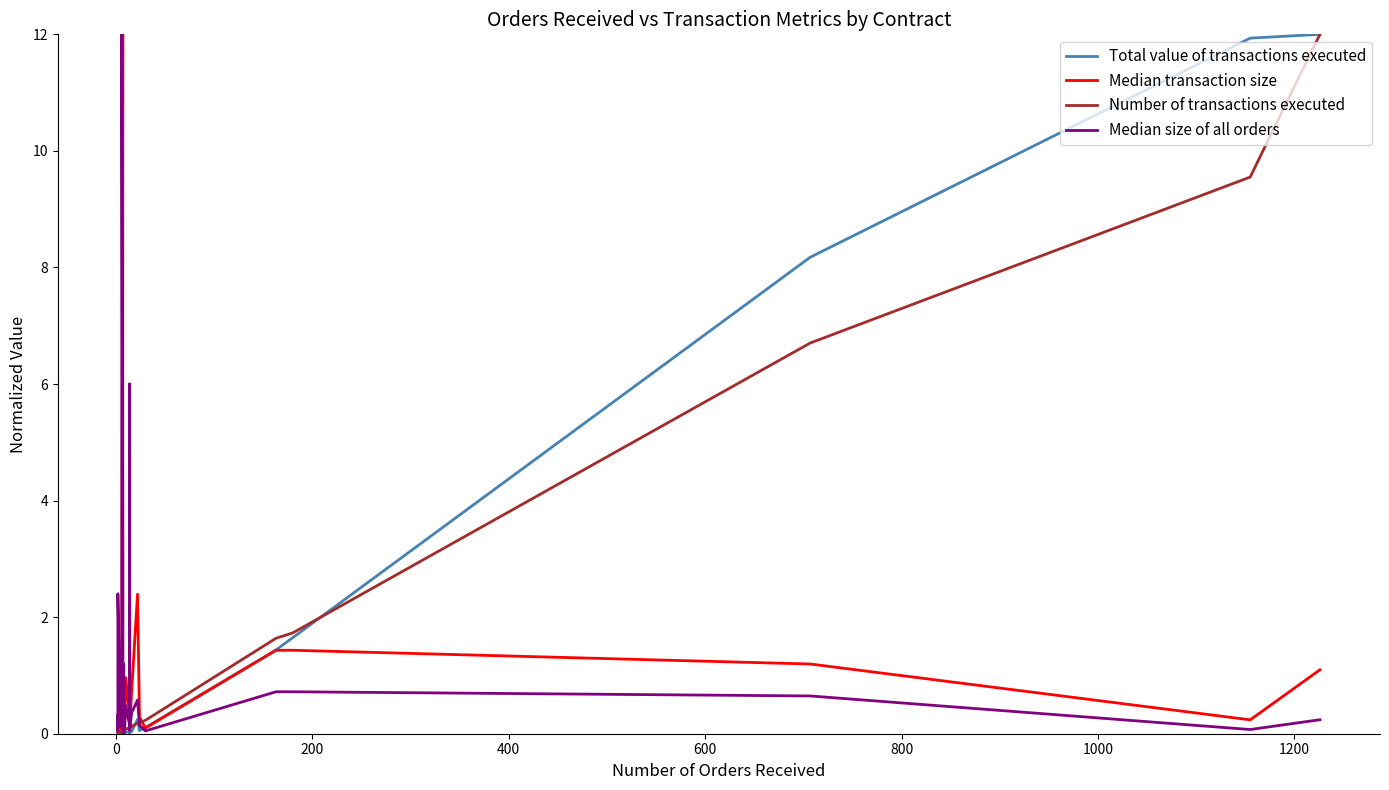

True or false: Median transaction size has more than 2 points higher than both neighbors.

True